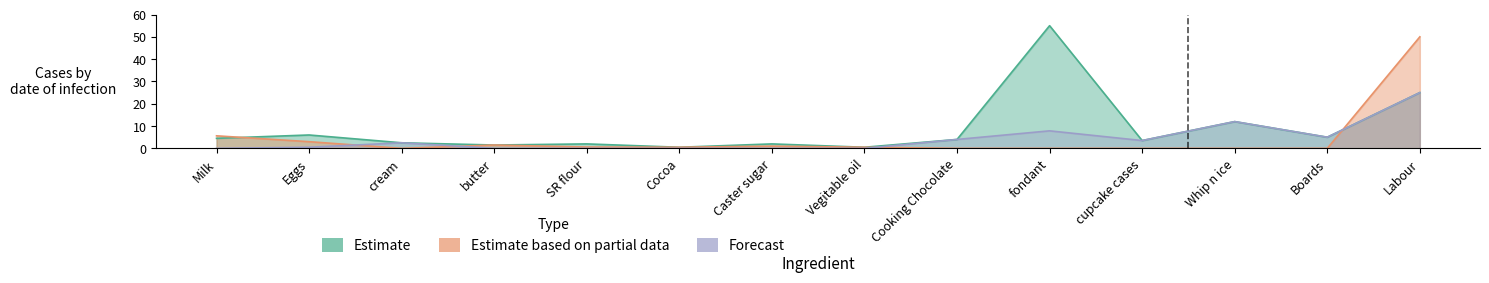

What is the label of the 3rd point from the left?

cream